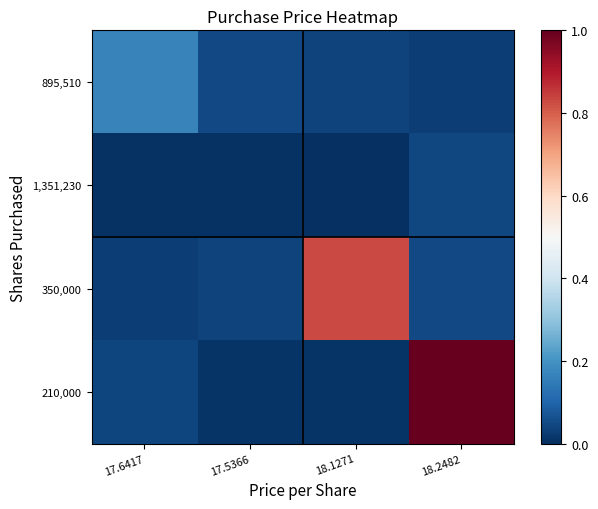

Reading left to right, what are all the values shown in this chart?

895,510: 17.6417=0.2	17.5366=0.0	18.1271=0.0	18.2482=0.0
1,351,230: 17.6417=0.0	17.5366=0.0	18.1271=0.0	18.2482=0.0
350,000: 17.6417=0.0	17.5366=0.0	18.1271=0.8	18.2482=0.0
210,000: 17.6417=0.0	17.5366=0.0	18.1271=0.0	18.2482=1.0